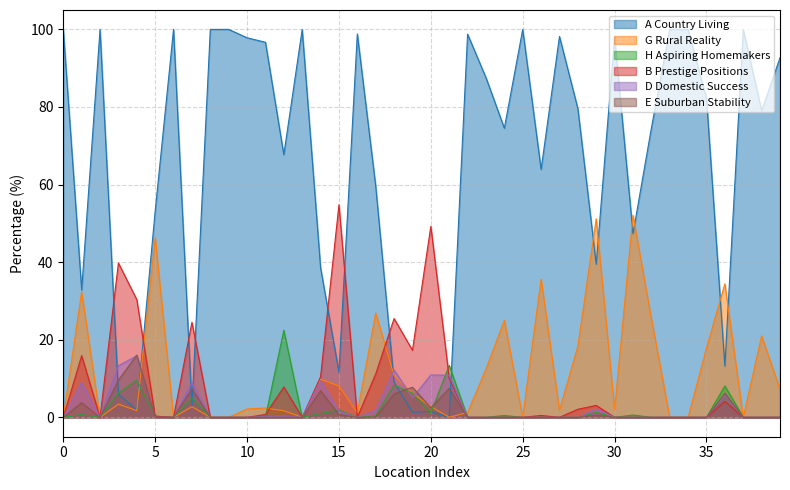

Which series has the largest range (max minus min)?

A Country Living